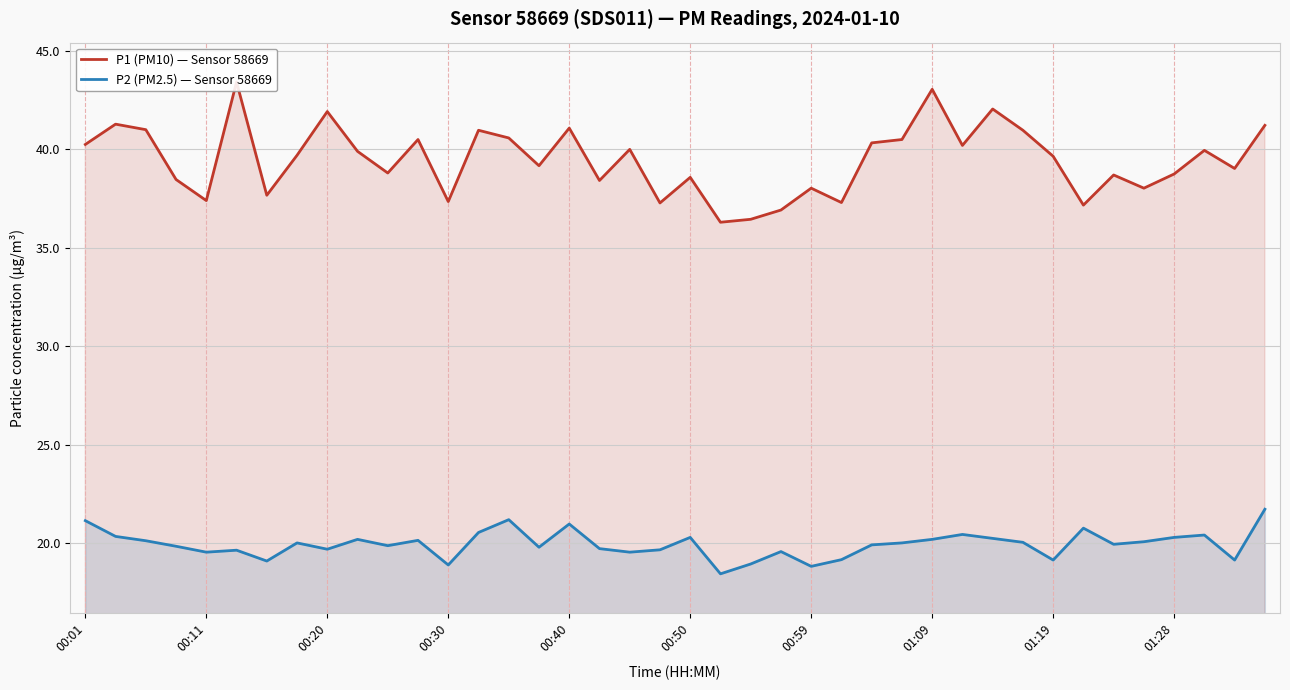

What are all the series names shown in the legend?

P1 (PM10) — Sensor 58669, P2 (PM2.5) — Sensor 58669